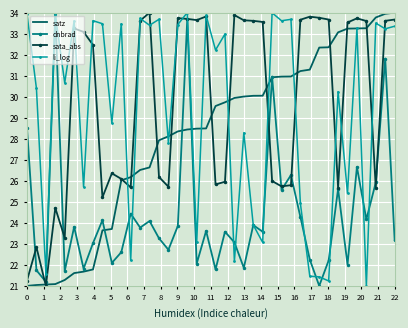

How many values in the satz series exceed 29?

20